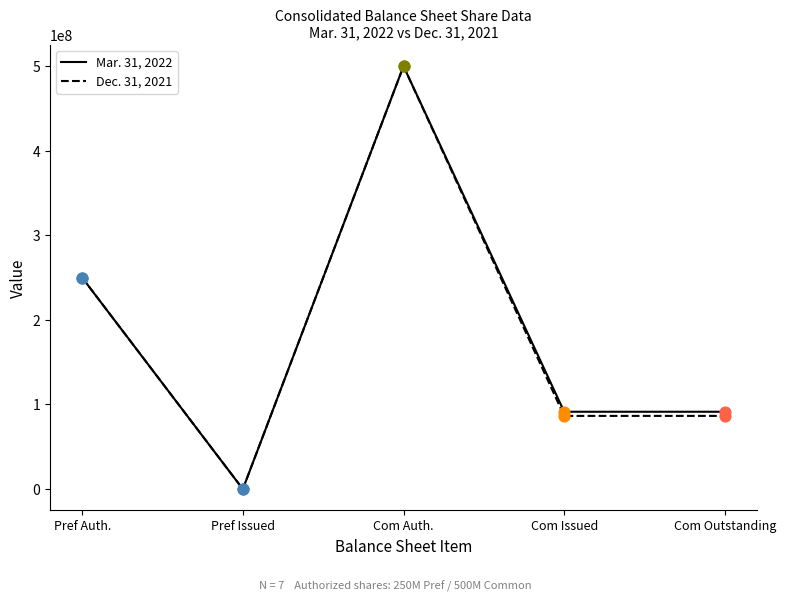

Is the value of Dec. 31, 2021 at Com Issued greater than the value of Mar. 31, 2022 at Com Issued?

No